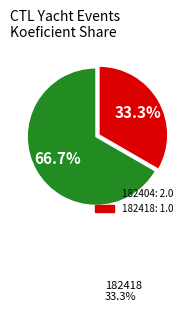

Is there any slice that represents more than half of the pie?

Yes